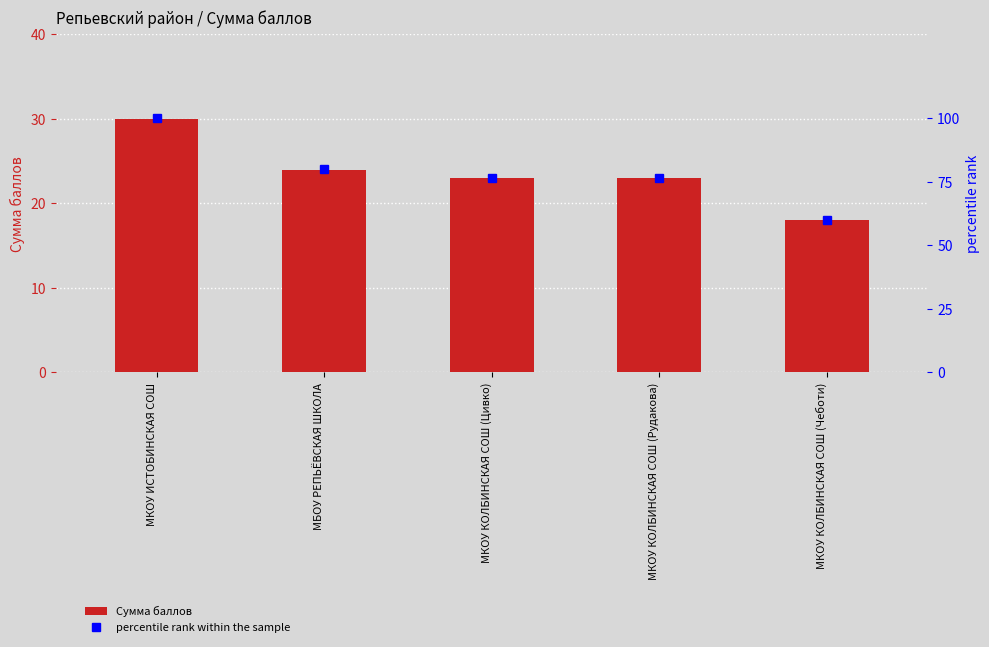

The value of percentile rank within the sample at МКОУ КОЛБИНСКАЯ СОШ (Рудакова) is 76.7. True or false?

True